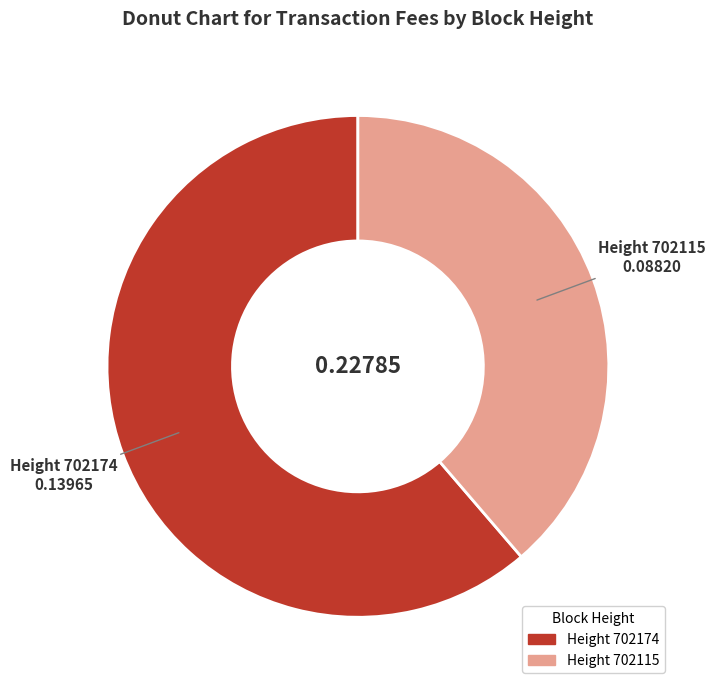

Is there a majority slice in this chart?

Yes